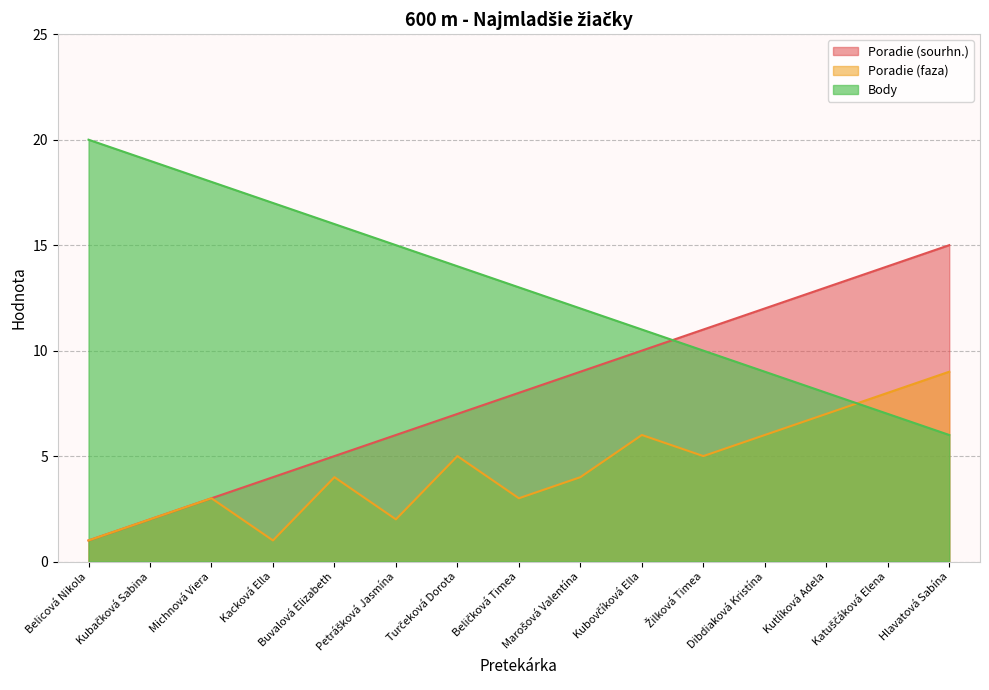

True or false: Poradie (faza) and Poradie (sourhn.) intersect in this chart.

False